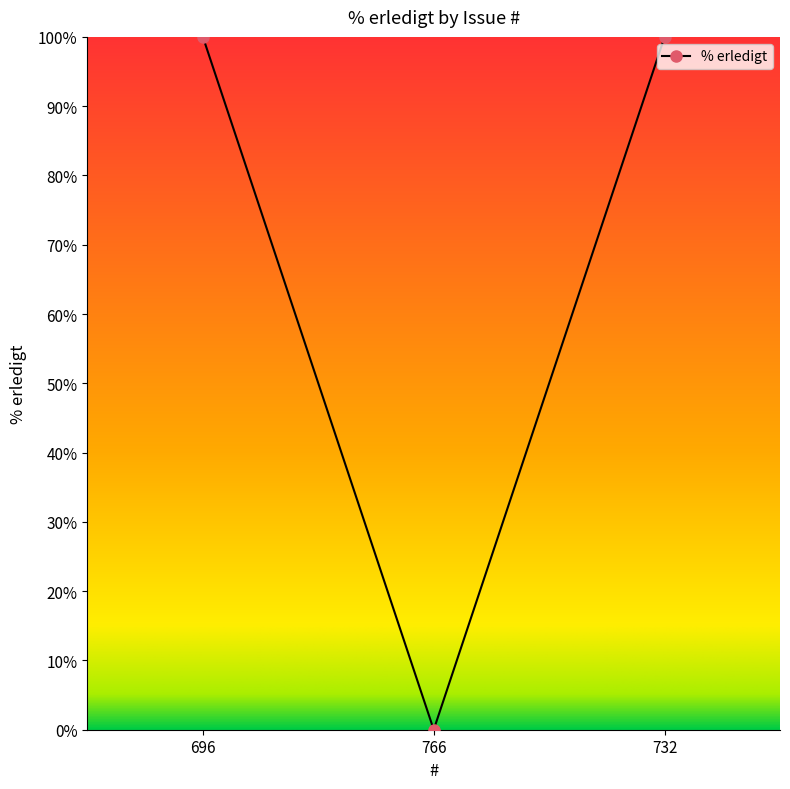

Which has a higher value, 696 or 766?

696